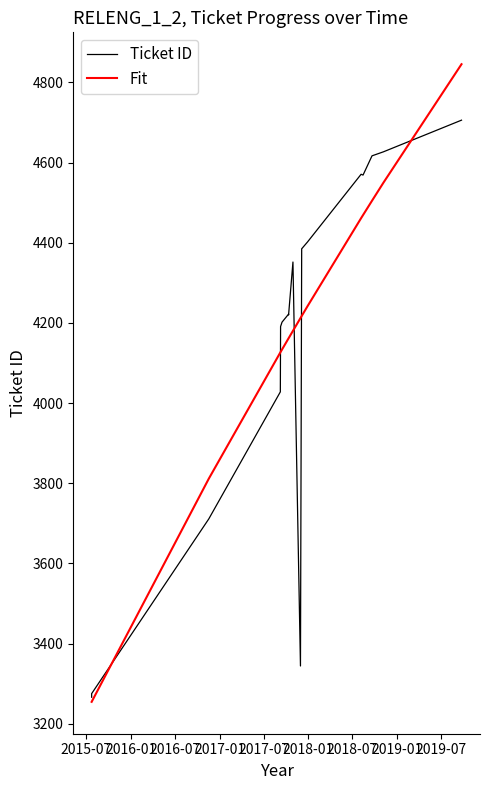

How many values in the Fit series exceed 4161?

11